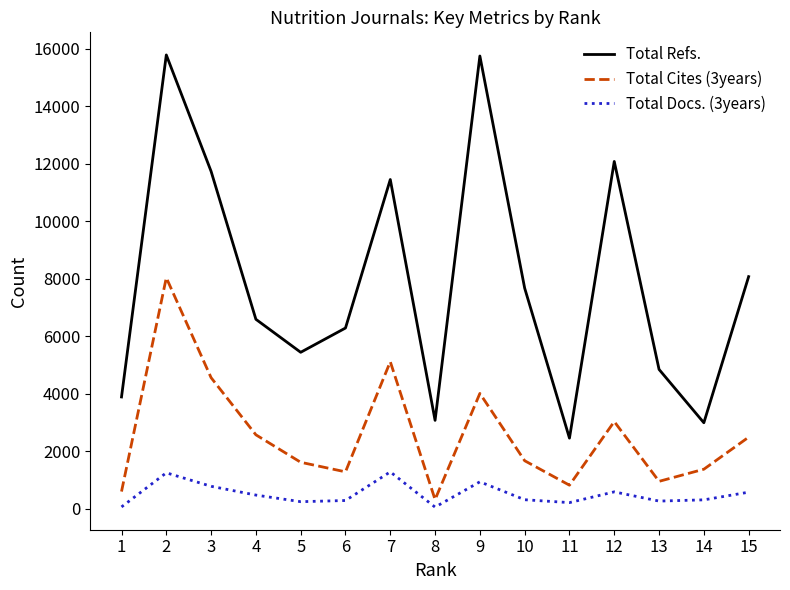

What is the total value across all series at 5?

7287